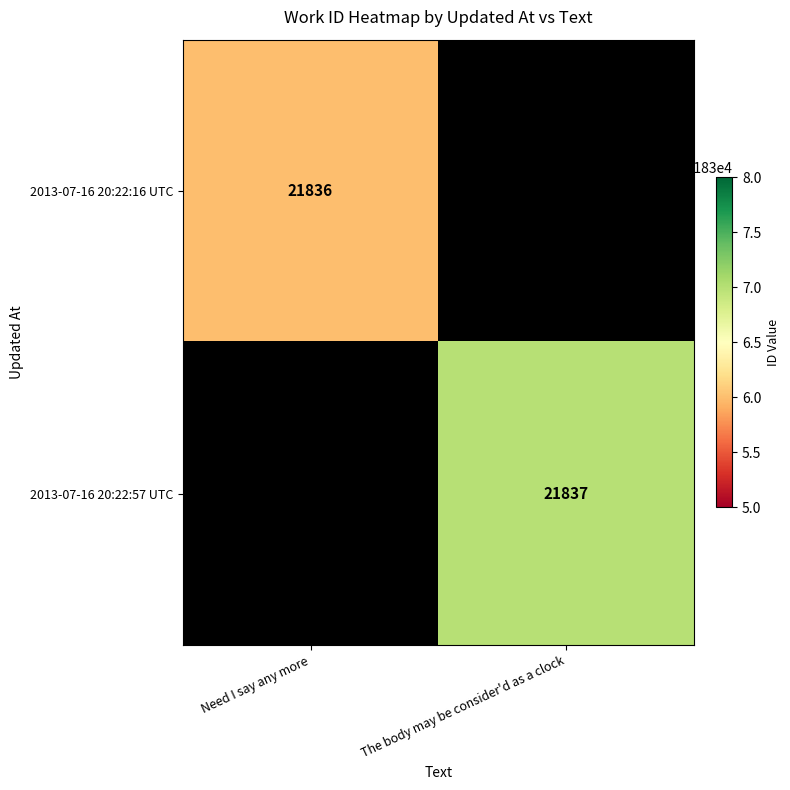

Which category has the lowest value across all series?

Need I say any more